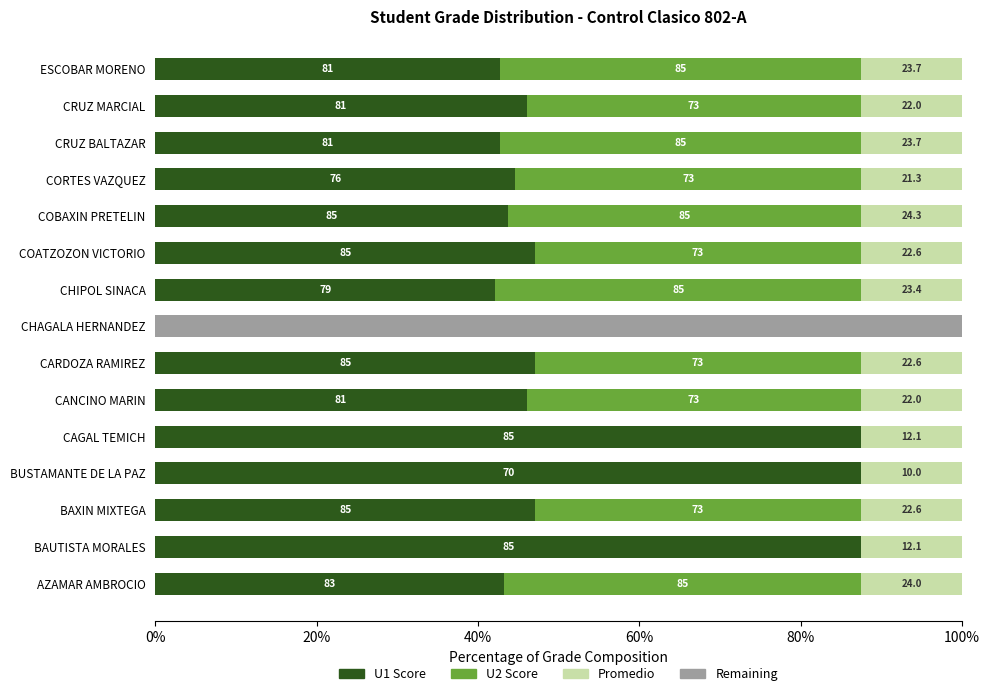

What are all the series names shown in the legend?

U1 Score, U2 Score, Promedio, Remaining